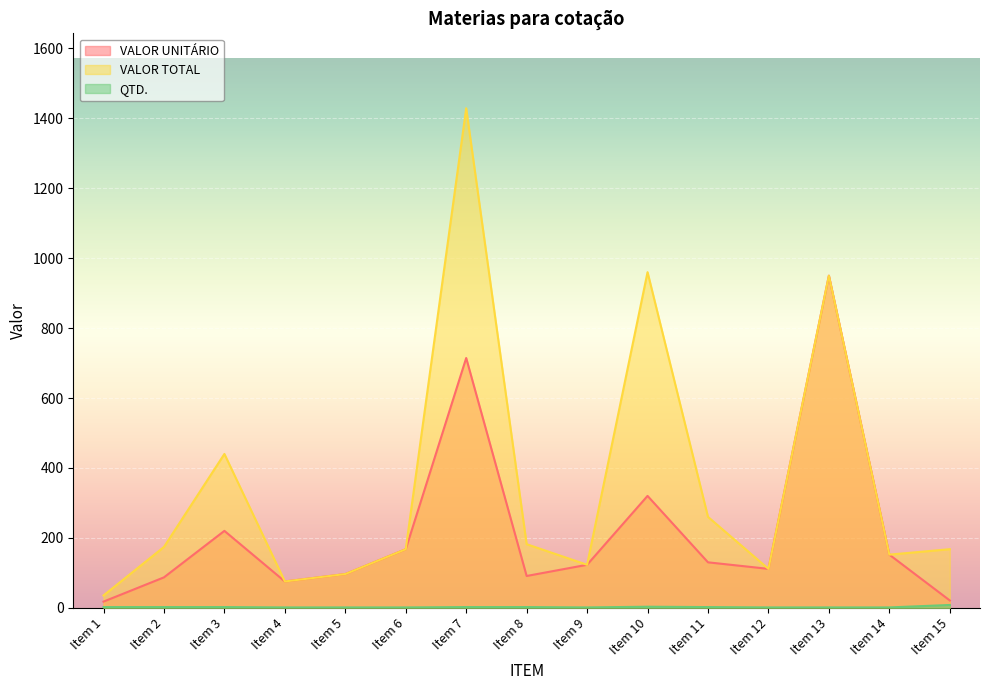

True or false: VALOR UNITÁRIO and VALOR TOTAL cross at least once.

False